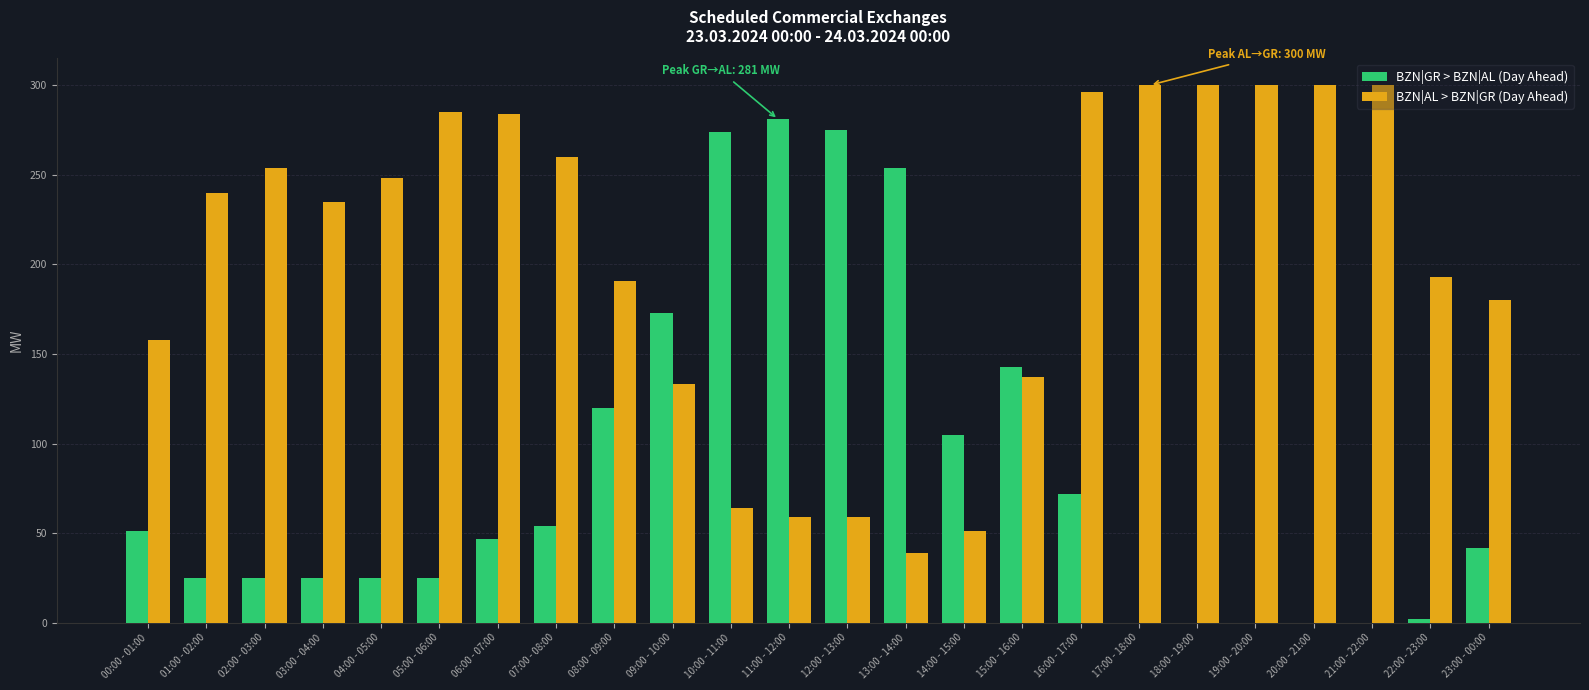

Between 12:00 - 13:00 and 17:00 - 18:00, which series saw the biggest shift?

BZN|GR > BZN|AL (Day Ahead)